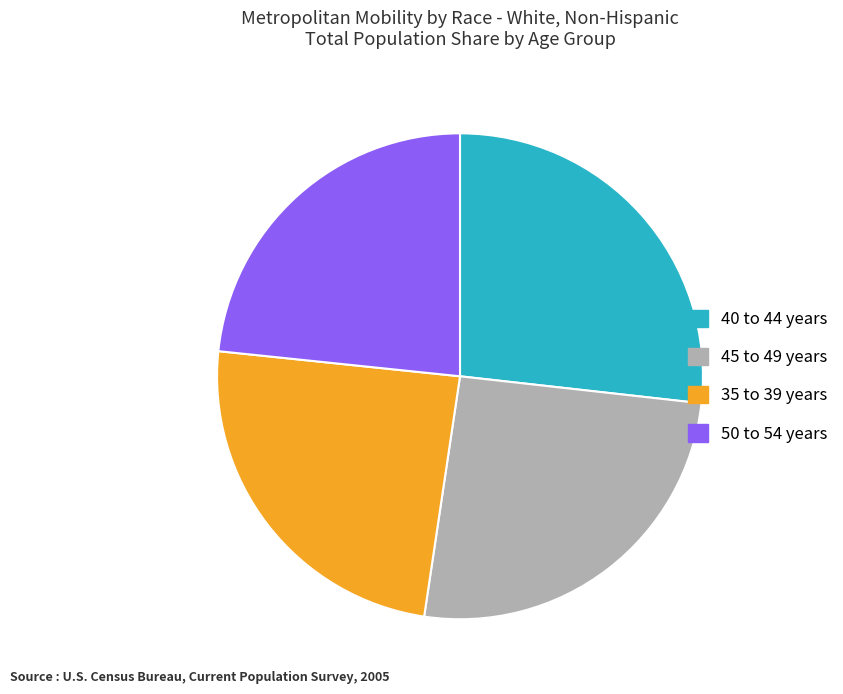

What is the largest slice in the pie chart?

40 to 44 years